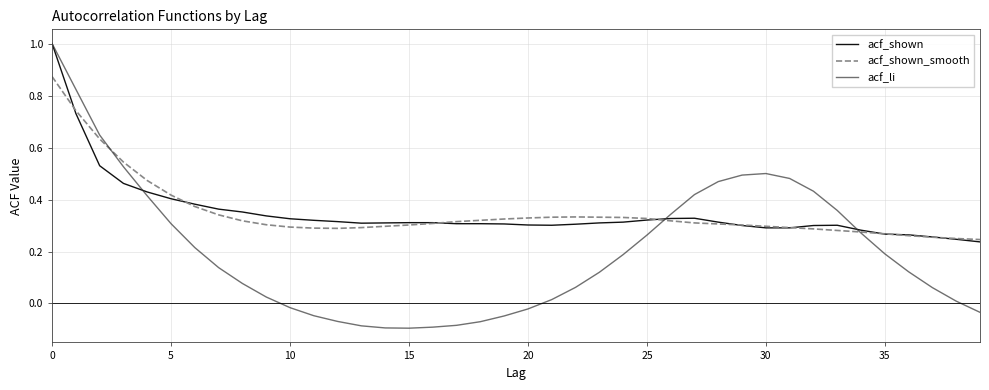

What is the maximum value for acf_shown?

1.0